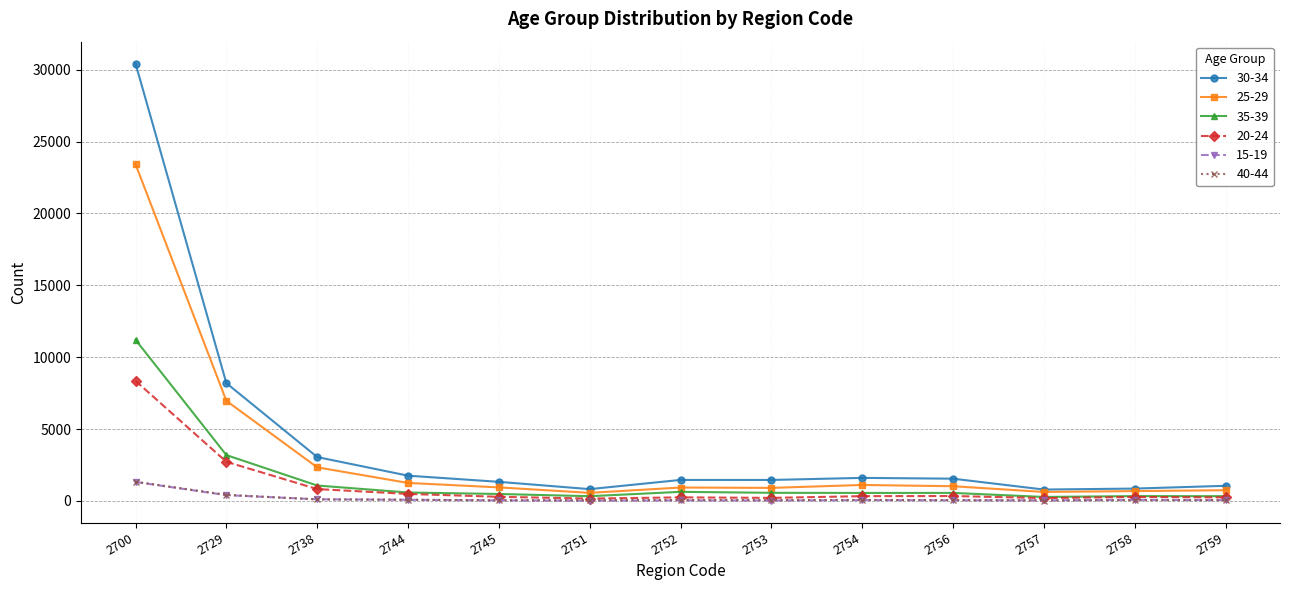

What is the difference between the 15-19 values at 2758 and 2753?

49